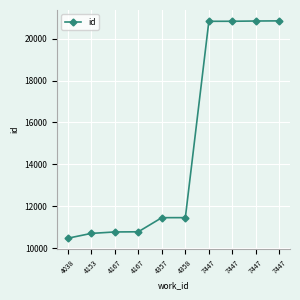

How many data points are less than 11451?

5